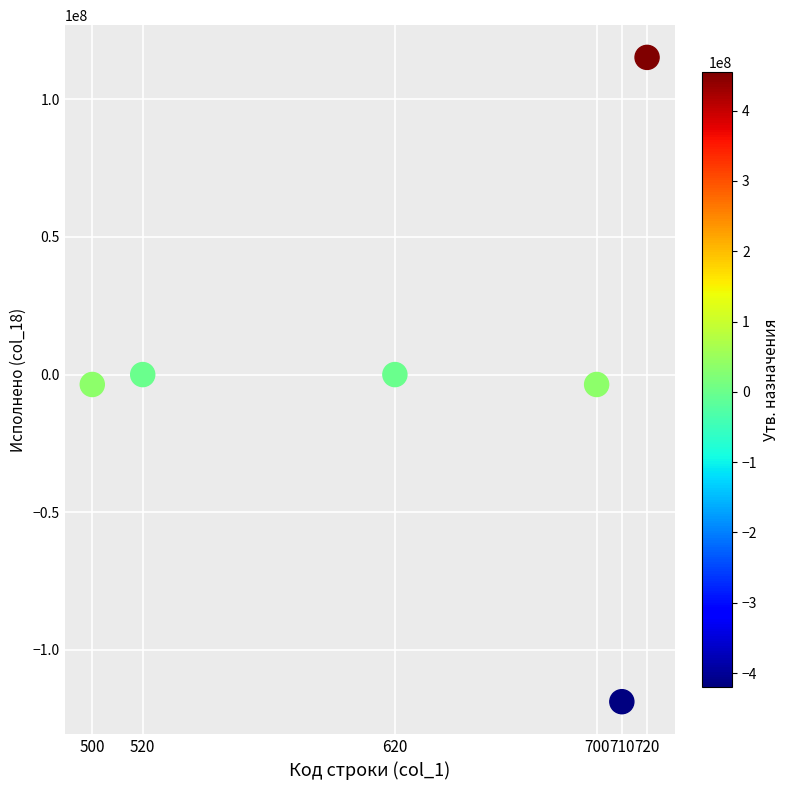

What is the average X value?

628.3